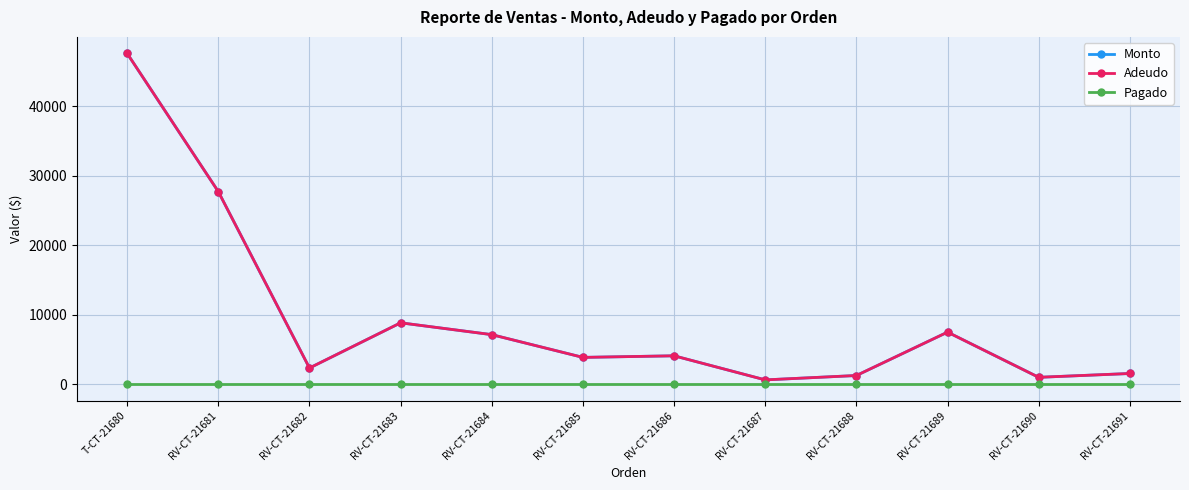

True or false: Pagado and Monto cross at least once.

False